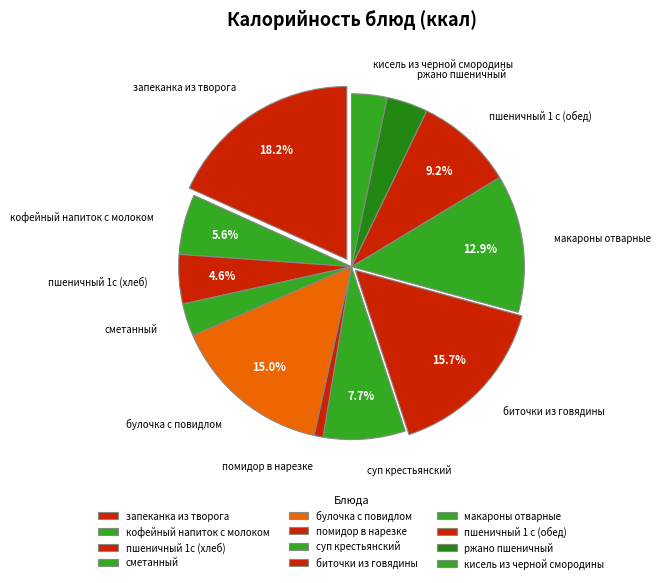

What percentage is the помидор в нарезке slice, to the nearest percent?

1%